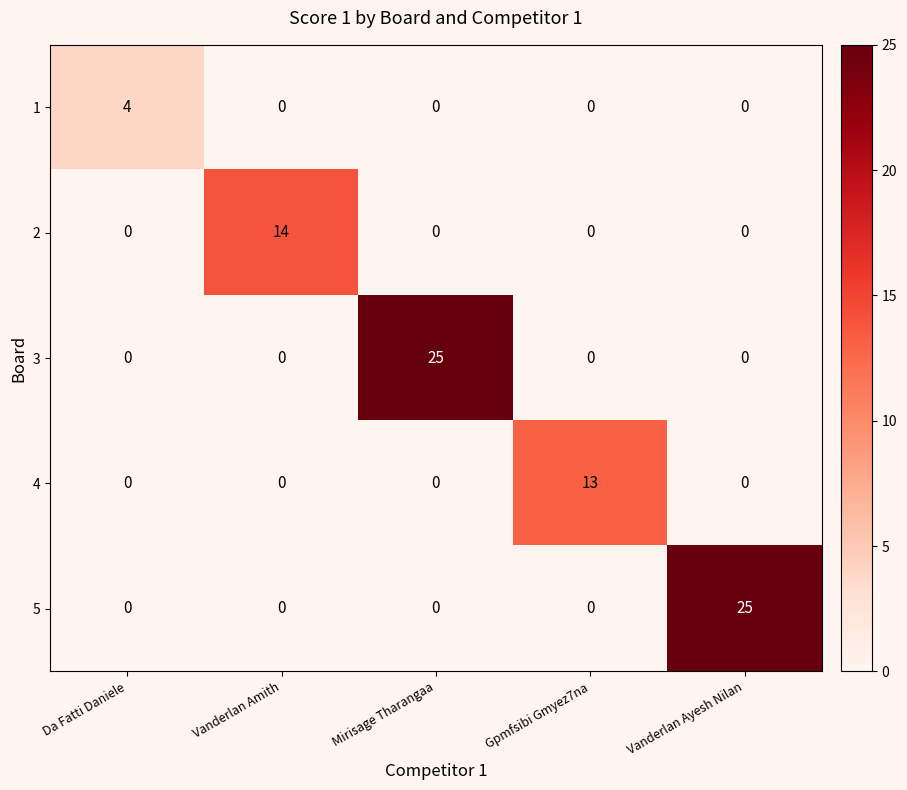

Which category has the highest value in the 5 series?

Vanderlan Ayesh Nilan